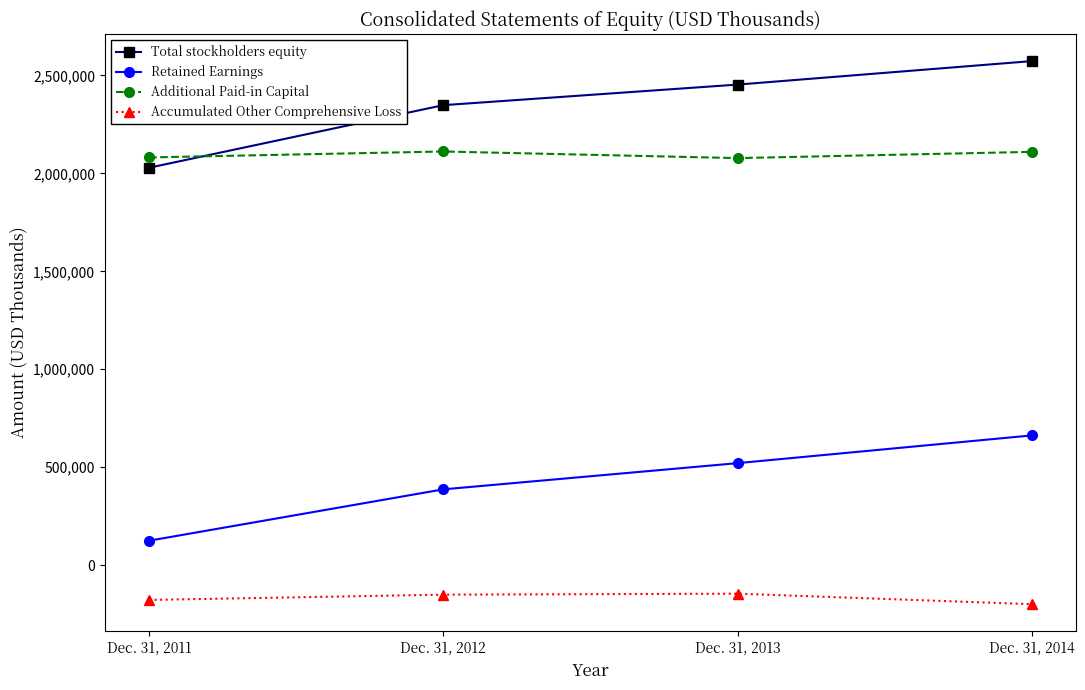

At how many categories does at least one series exceed 2132054?

3